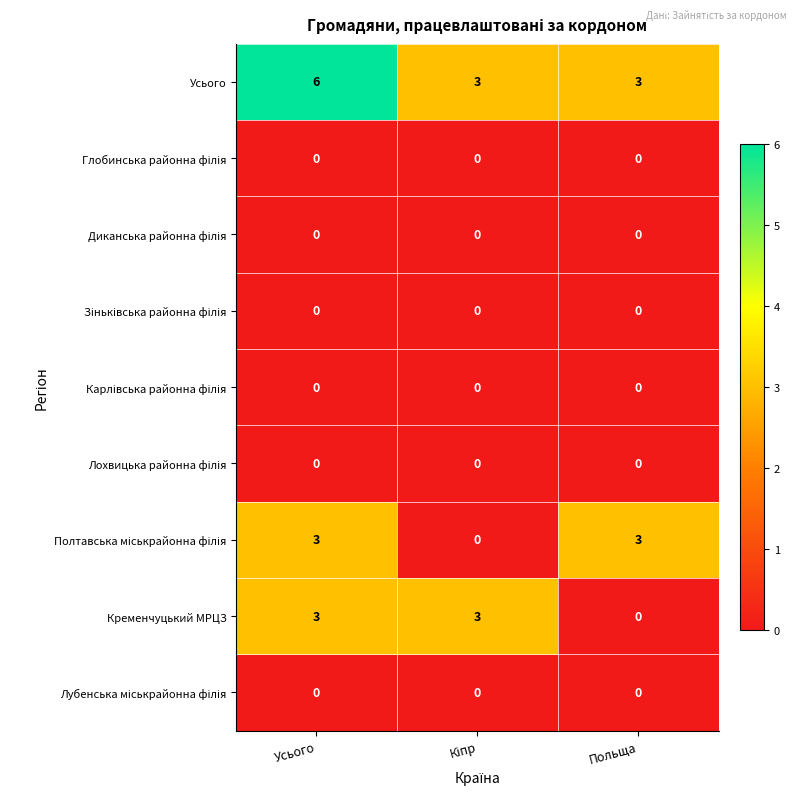

At which category is the sum across all series the highest?

Усього